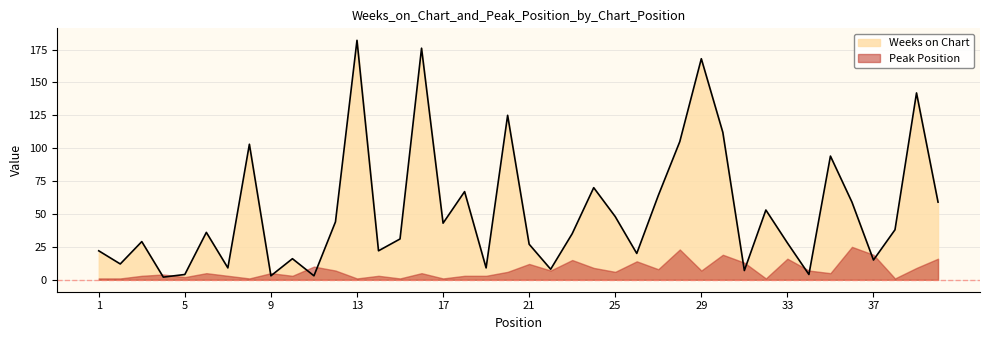

What is the difference between the values at 16 and 23?

141